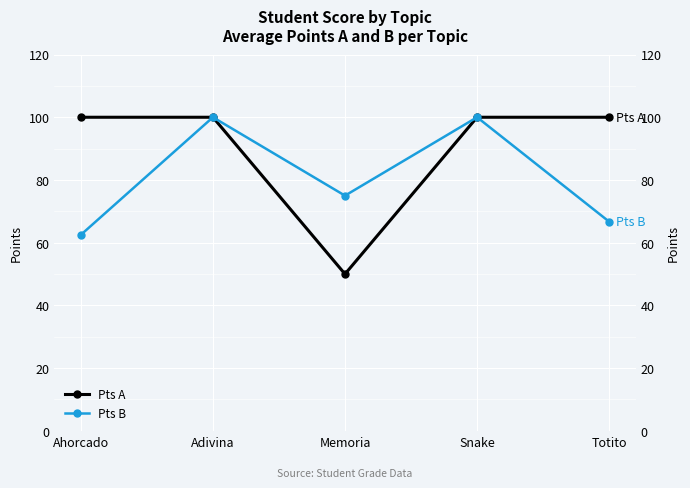

True or false: Pts A has more than 1 interior local peaks.

False